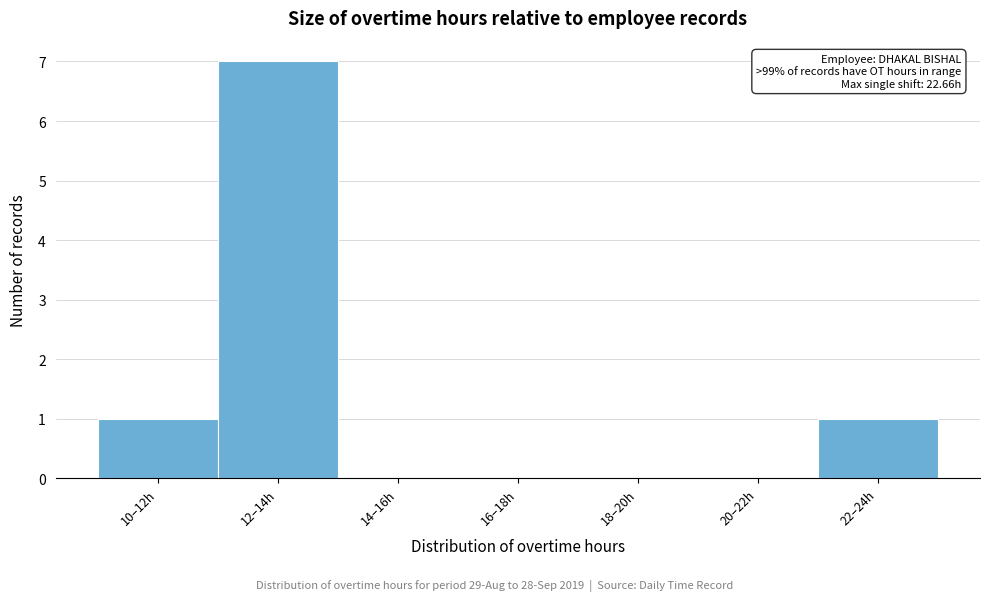

Reading right to left, list all the values displayed in this chart.

22–24h=1	20–22h=0	18–20h=0	16–18h=0	14–16h=0	12–14h=7	10–12h=1